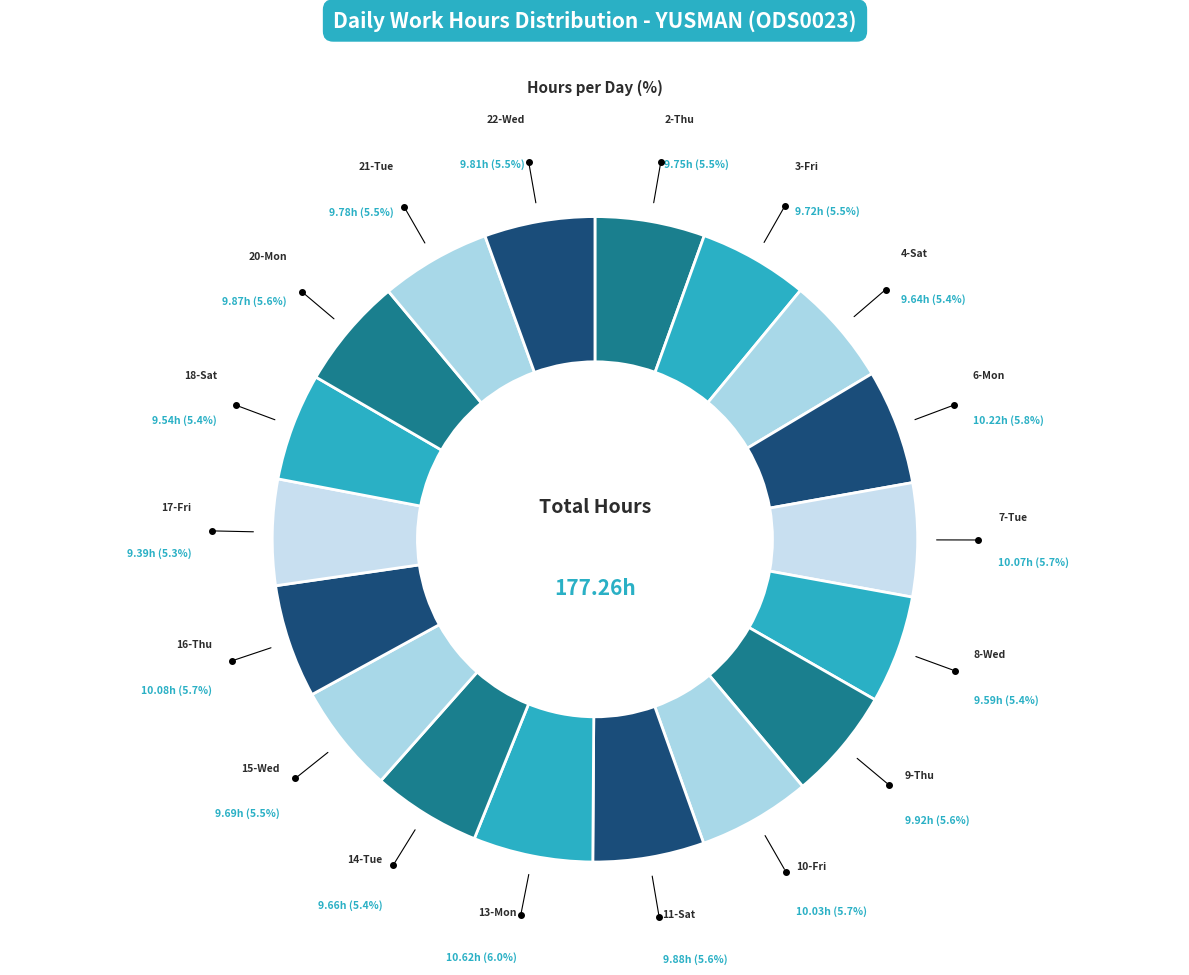

How many segments does this pie chart have?

18